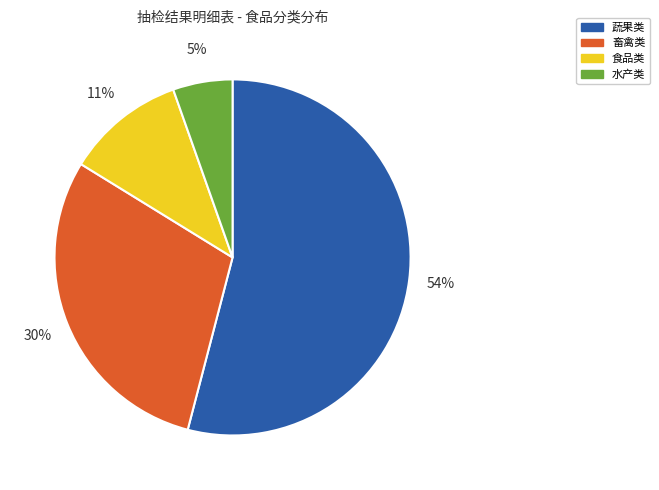

To the nearest percent, what is the combined percentage of 畜禽类 and 蔬果类?

84%